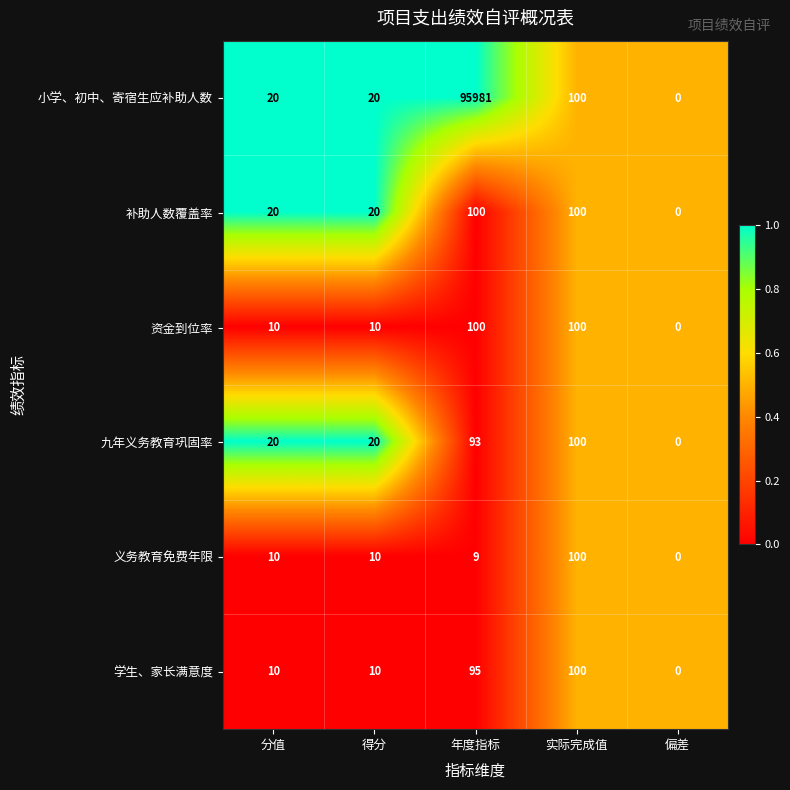

Is it true that 小学、初中、寄宿生应补助人数 equals 95981 at 年度指标?

True